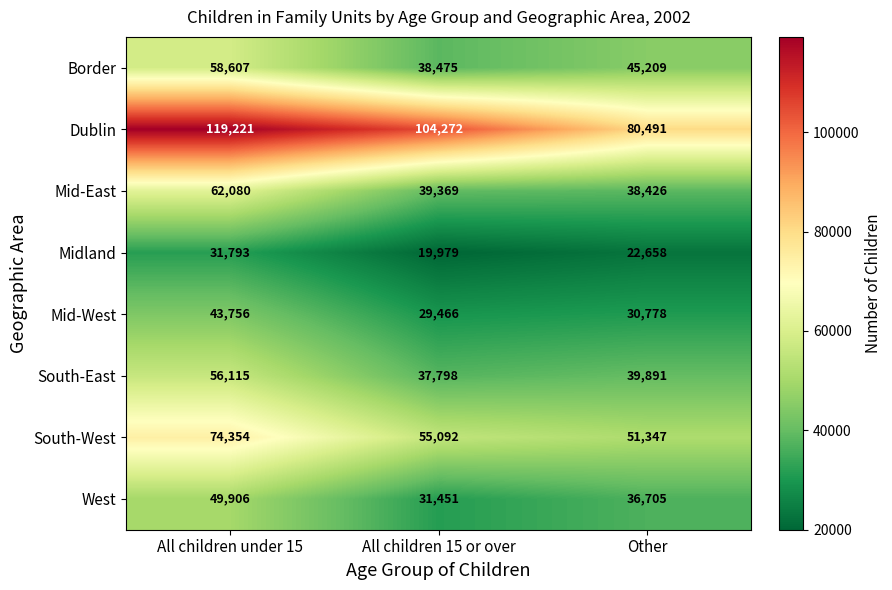

Which series has the widest spread of values?

Dublin